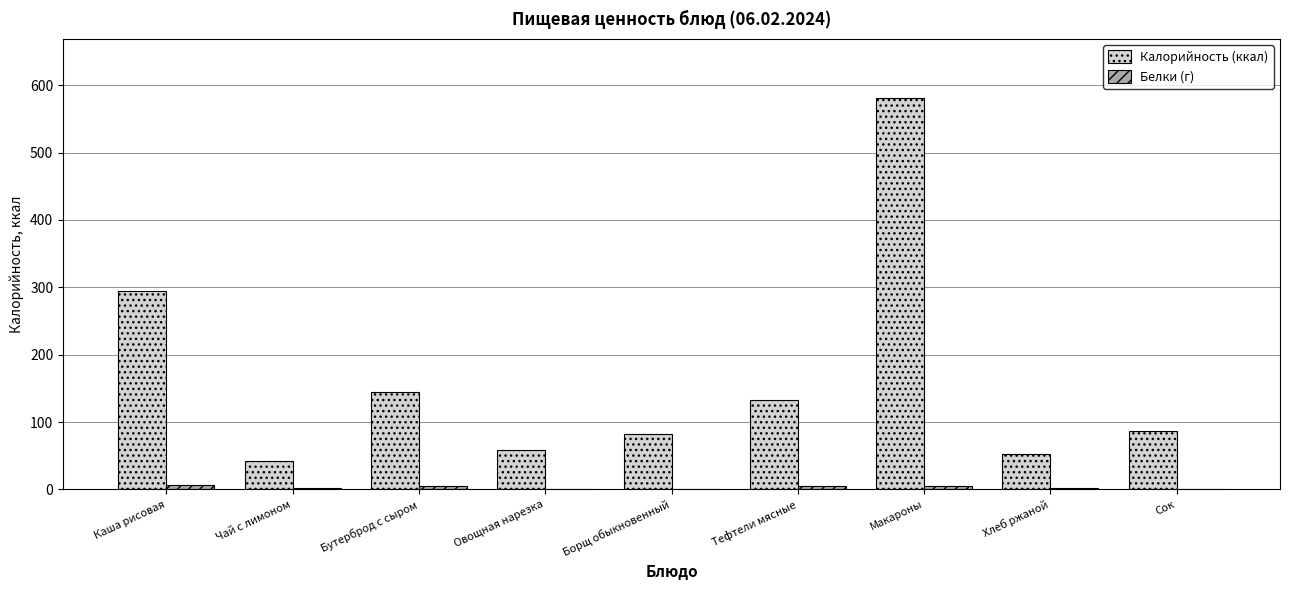

Where is Калорийность (ккал) nearest to the value 311?

Каша рисовая